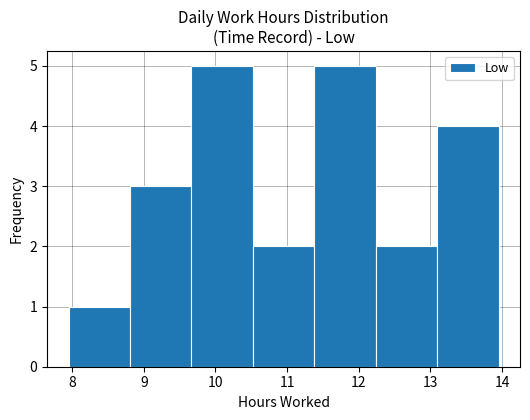

Reading left to right, transcribe this chart: for each bar, give the range it covers on the x-axis and its height. Neither the bar edges nor the heights are printed on the chart, so give them approximately, as read against the axes.

8.0 to 8.8: 1
8.8 to 9.7: 3
9.7 to 10.5: 5
10.5 to 11.4: 2
11.4 to 12.2: 5
12.2 to 13.1: 2
13.1 to 14.0: 4